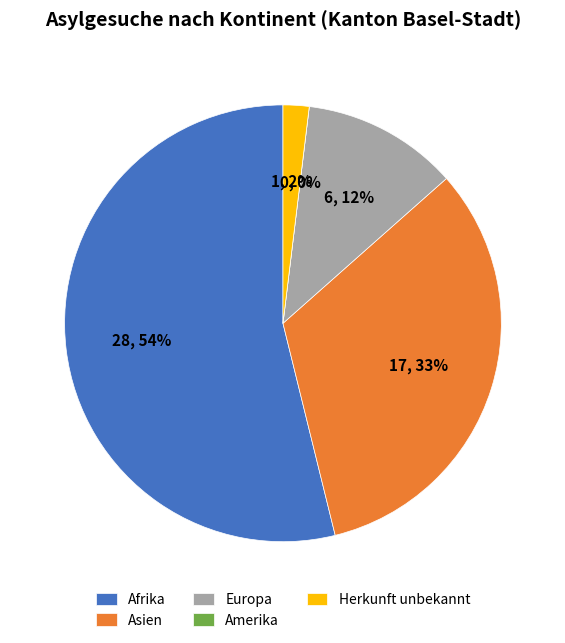

The Asien slice represents 33% of the pie. True or false?

True